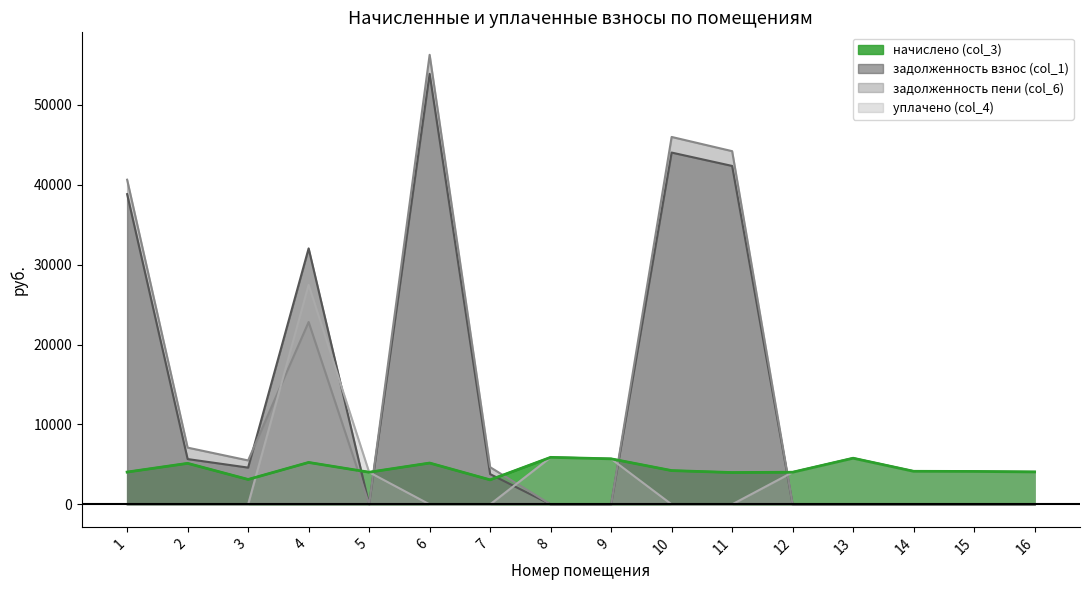

True or false: задолженность взнос (col_1) has a value of 16020.2 at 10.

False